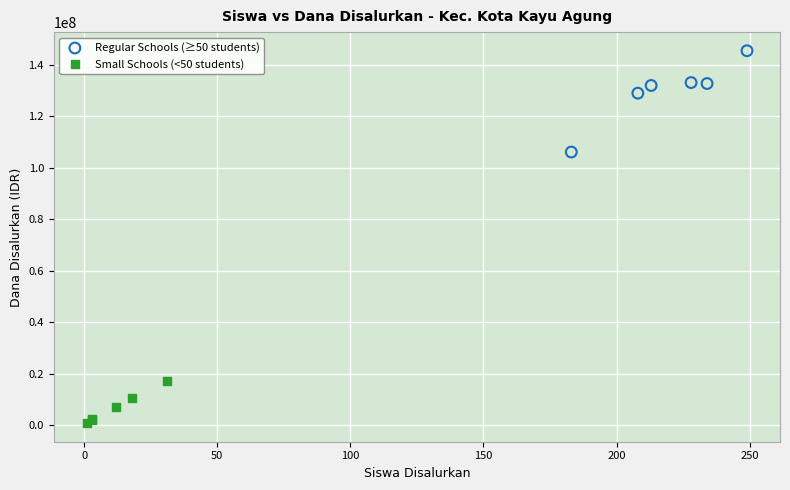

Which series has the largest Y range (max minus min)?

Regular Schools (≥50 students)